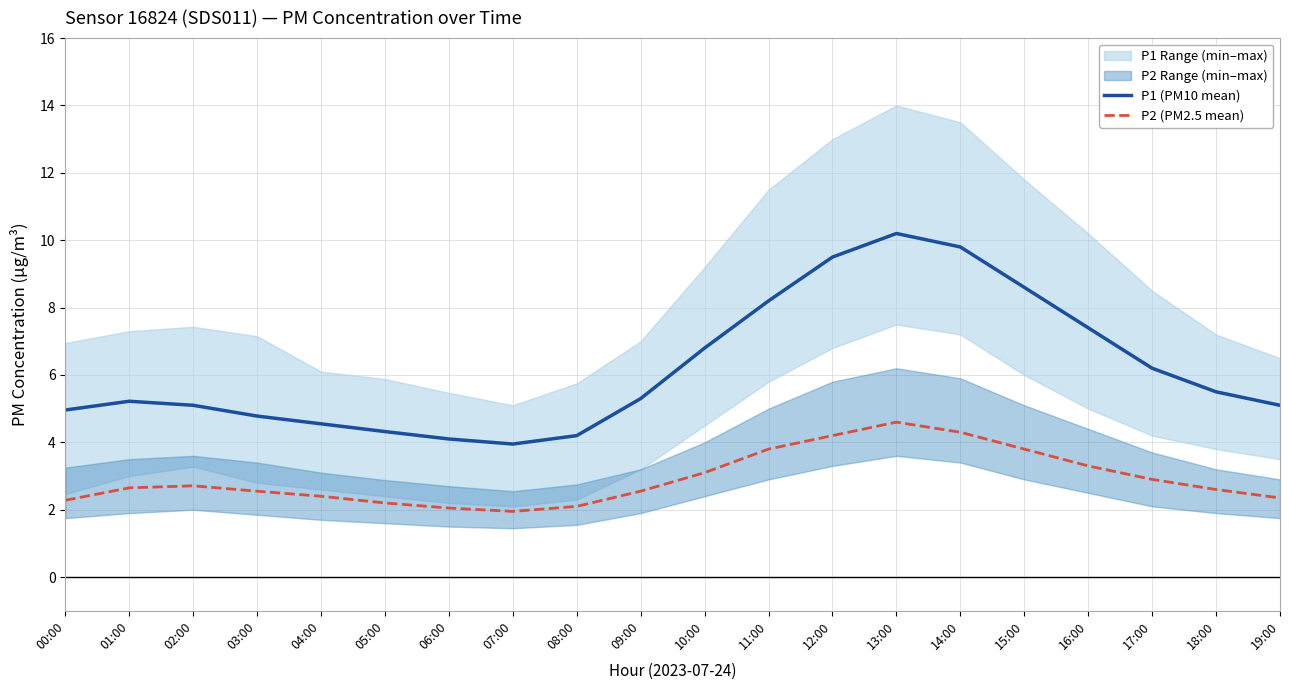

What is the difference between the highest and lowest values at 04:00?

2.1